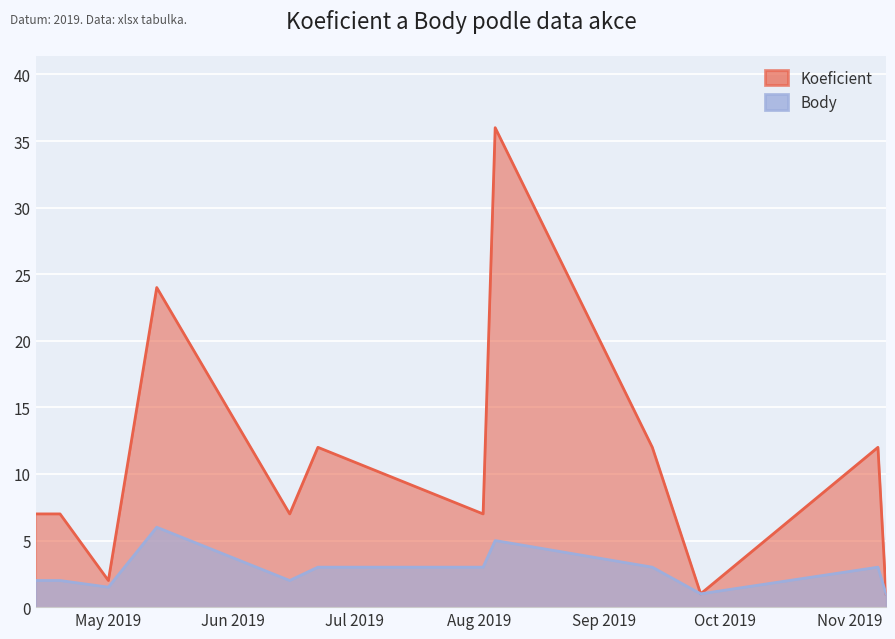

What is the sum of all Koeficient values?

128.0